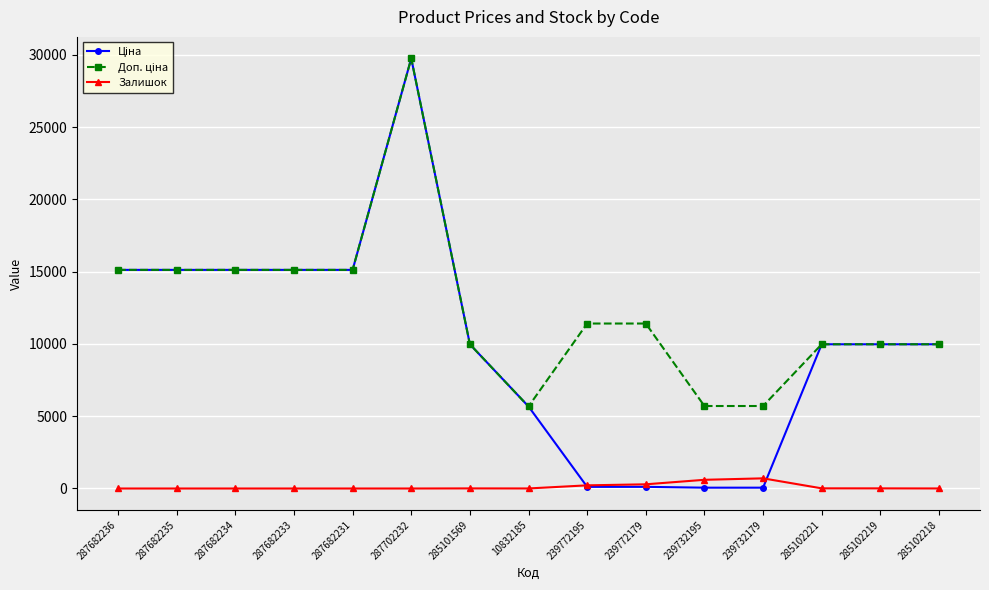

True or false: Залишок has more than 0 points higher than both neighbors.

True